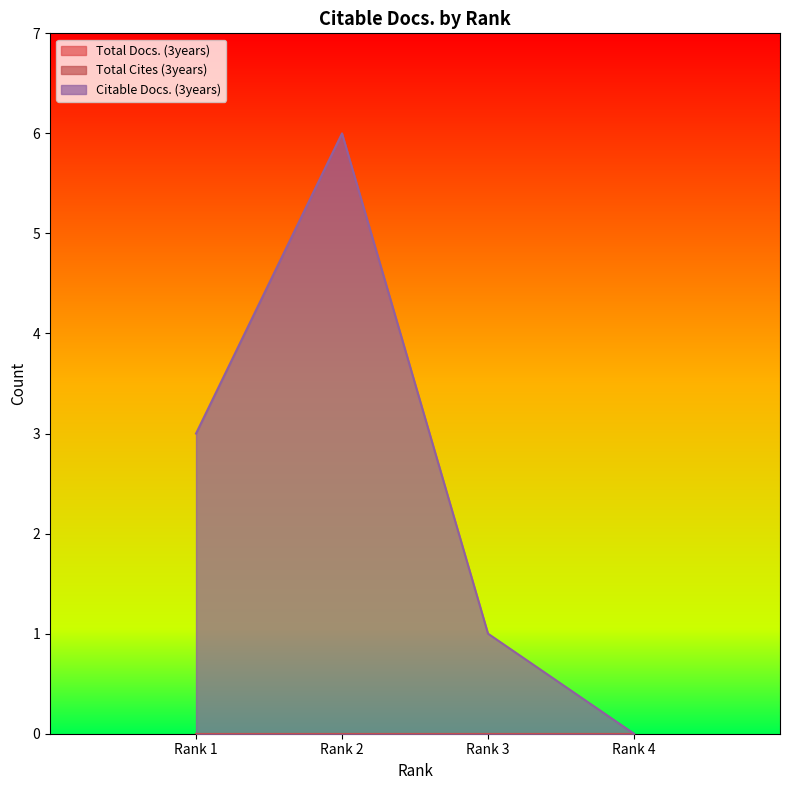

At how many categories does at least one series exceed 5?

1